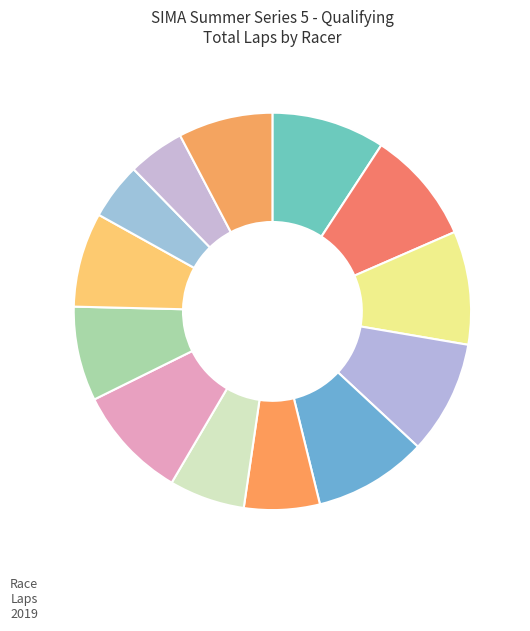

To the nearest percent, what is the difference between the largest and smallest slice percentages?

5%